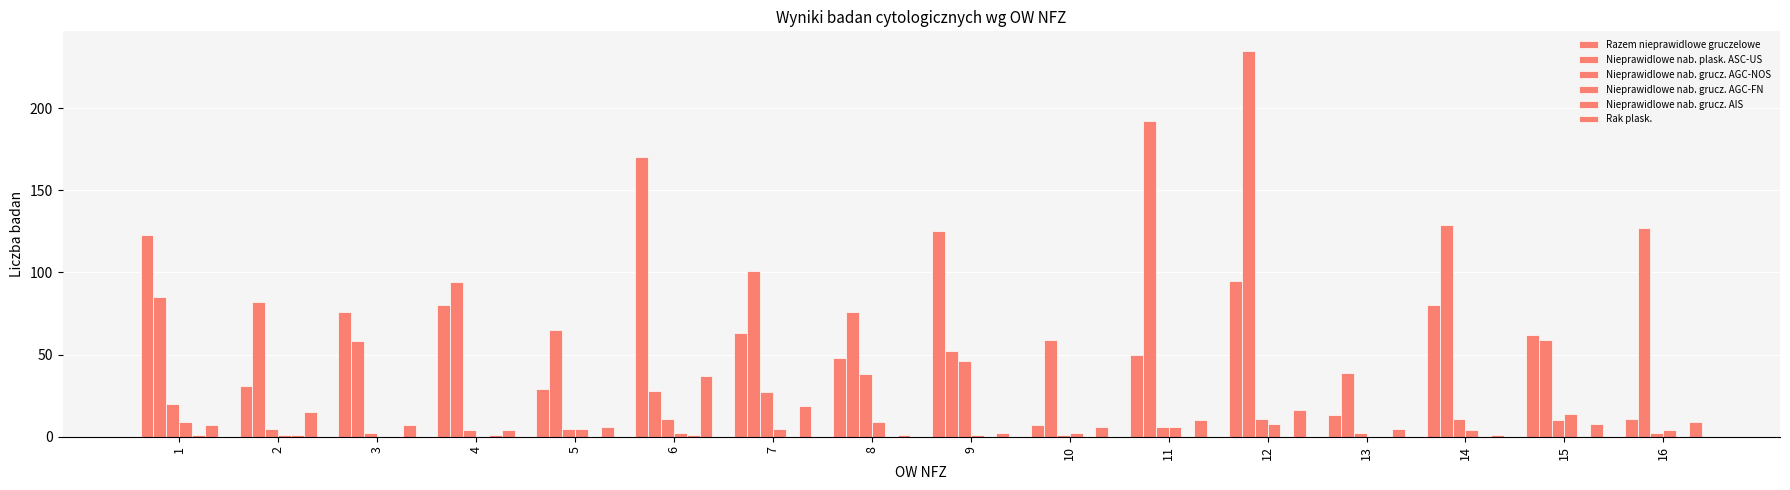

How many groups of bars are there?

16